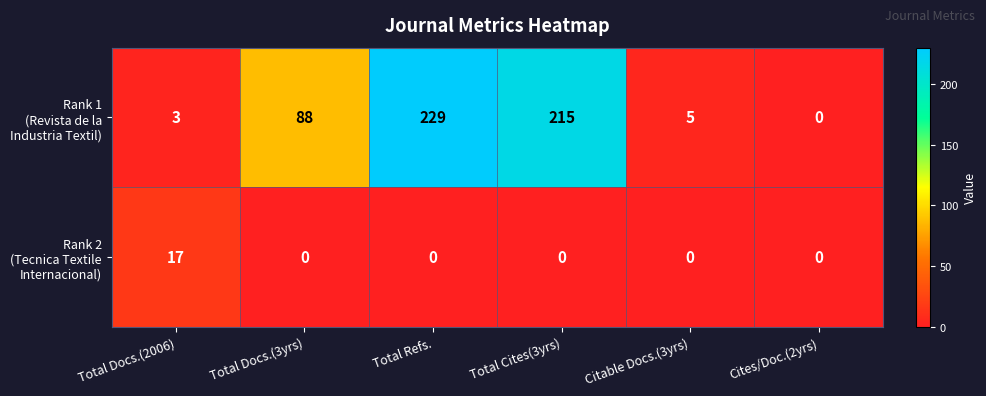

At which category is the sum across all series the highest?

Total Refs.